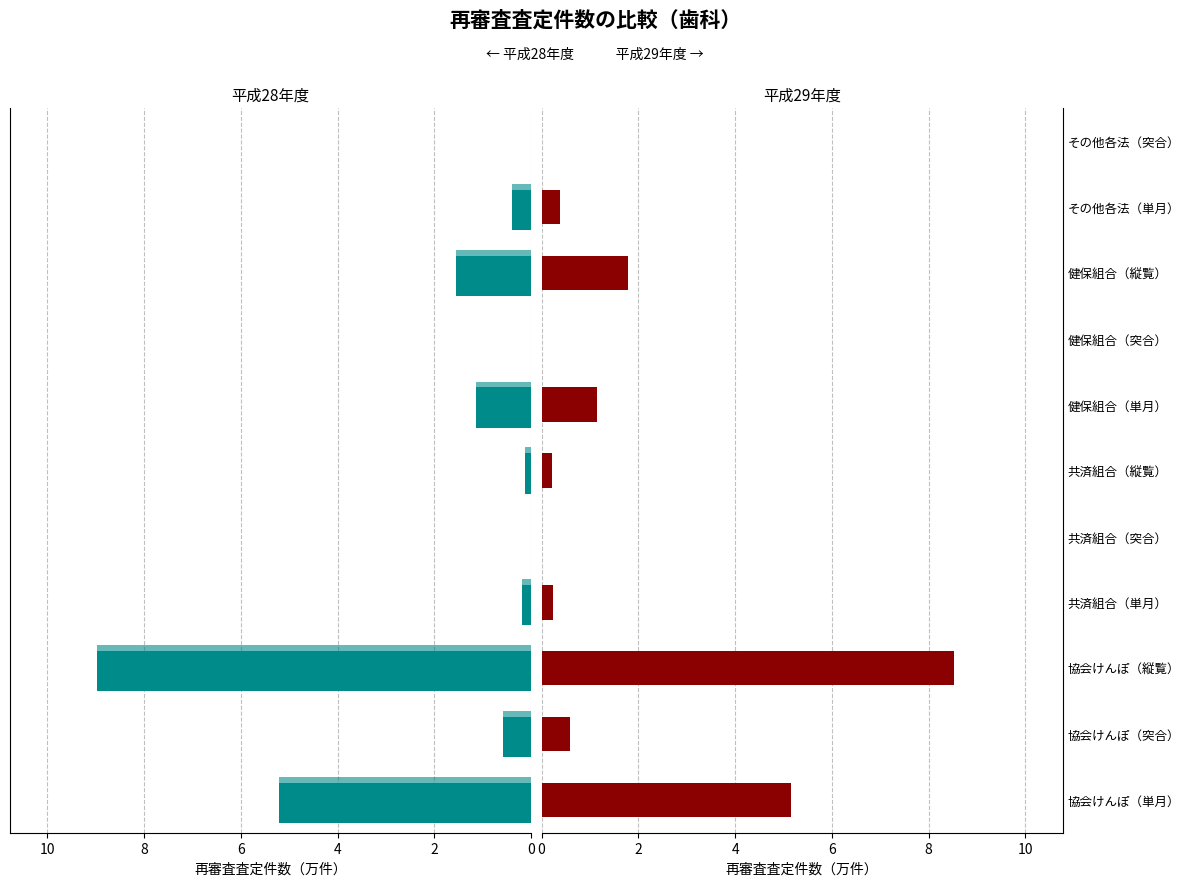

How many bars are there in each group?

2